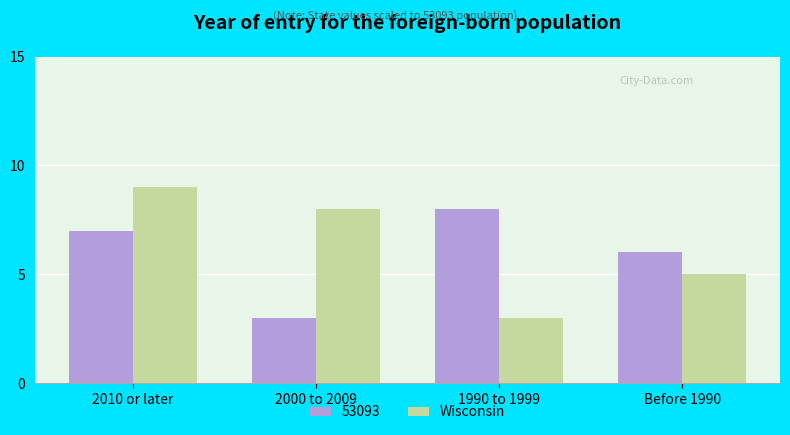

Between 2010 or later and 1990 to 1999, which series saw the biggest shift?

Wisconsin